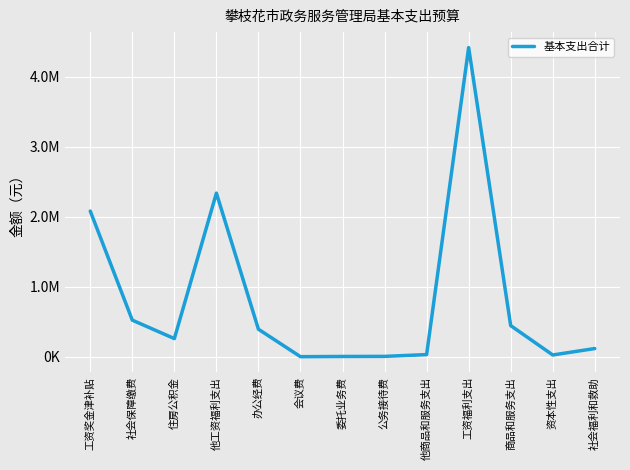

Which category has the lowest value across all series?

会议费